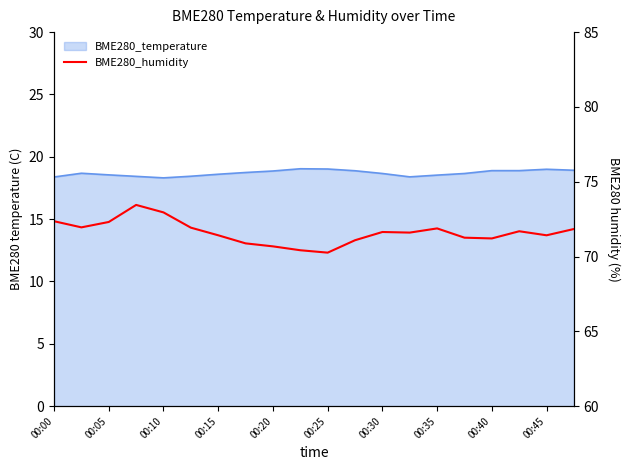

What position from the left is 00:30?

13